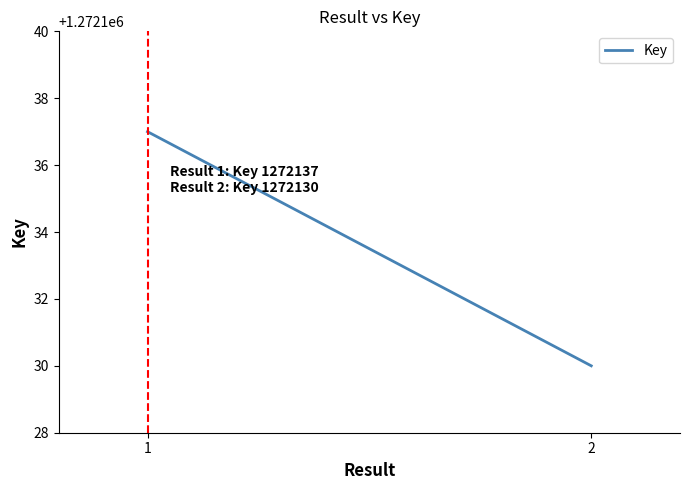

What is the minimum value shown in the chart?

1272130